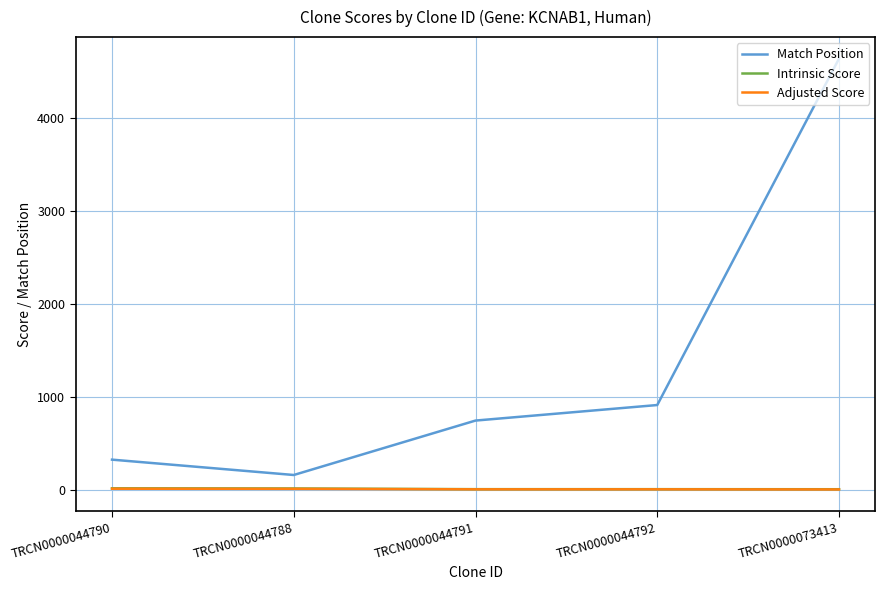

Is the value of Match Position at TRCN0000044792 greater than the value of Intrinsic Score at TRCN0000044790?

Yes